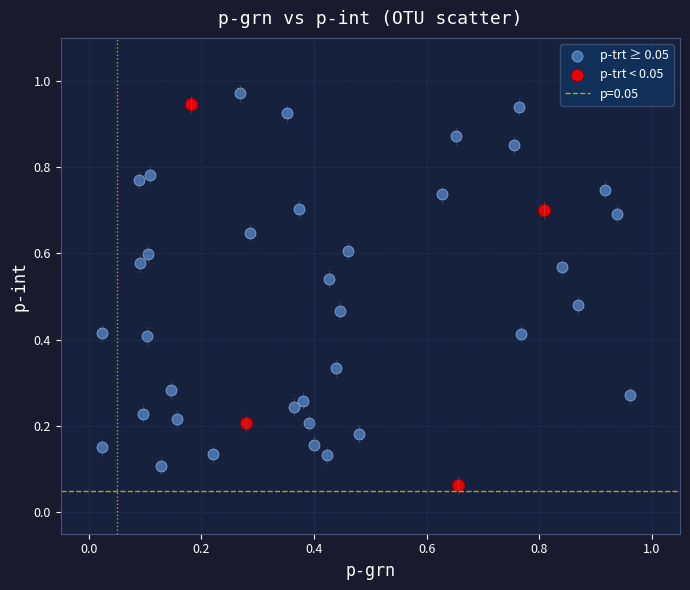

Which series has the widest spread of Y values?

p-trt < 0.05